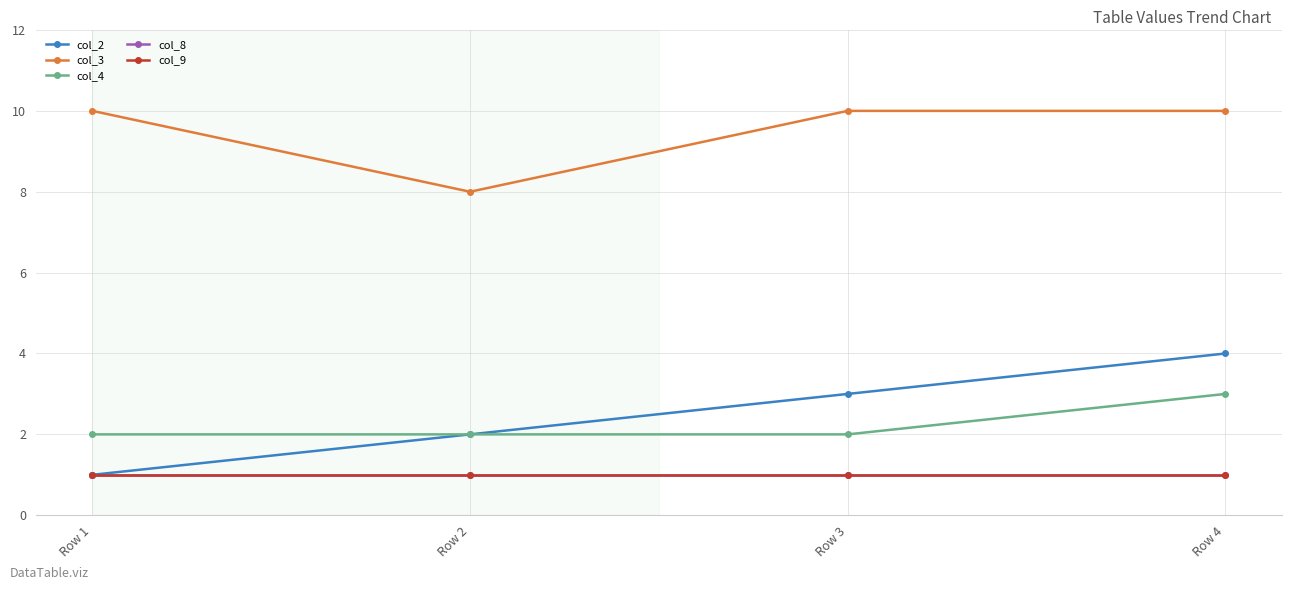

At which category is the sum across all series the highest?

Row 4